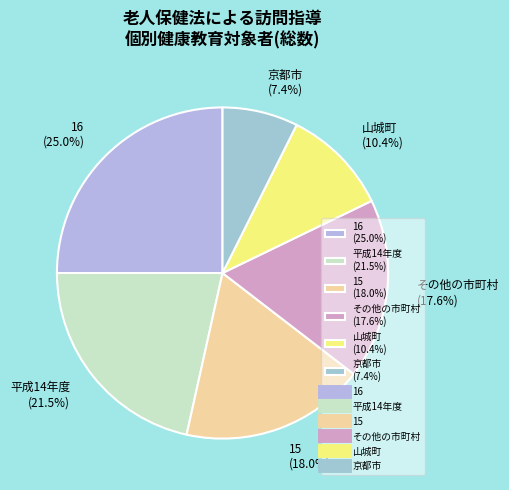

What is the largest slice in the pie chart?

16 (25.0%)